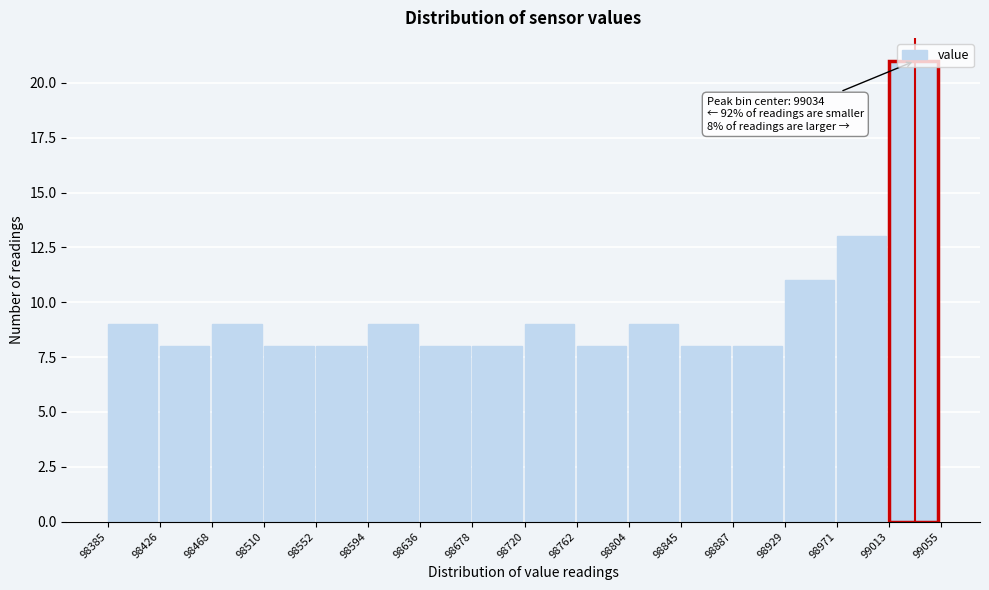

Over which range of the x-axis is the bar tallest?

99013 to 99055